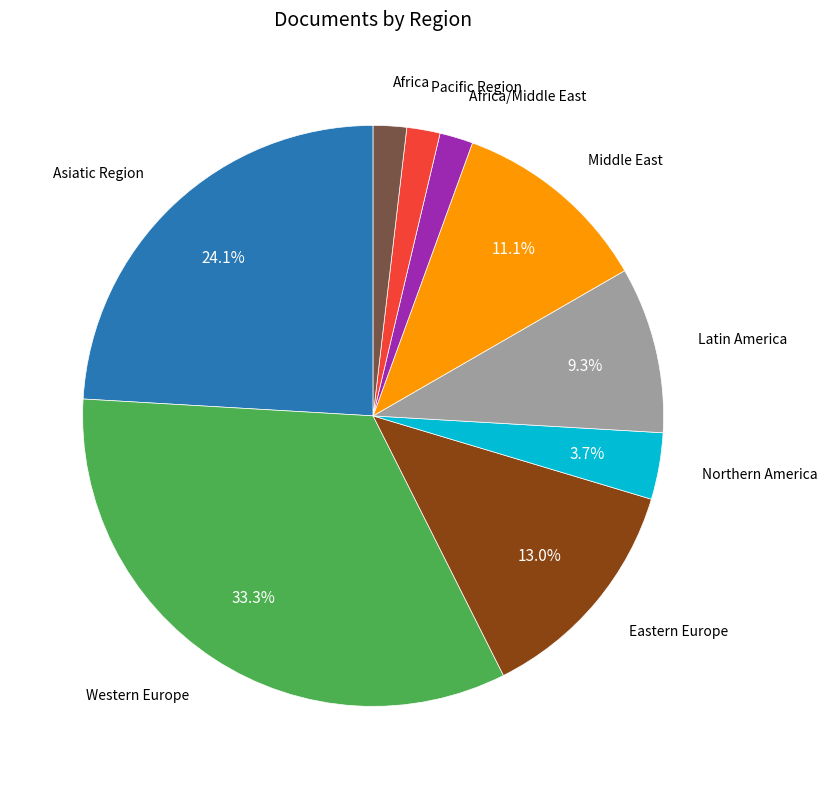

What percentage is the Africa/Middle East slice, to the nearest percent?

2%